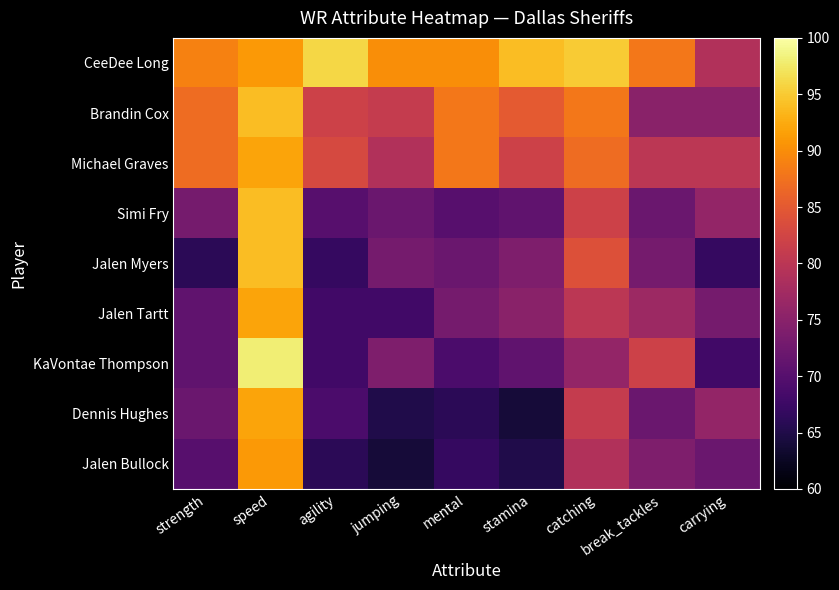

Between carrying and stamina, which is larger?

stamina